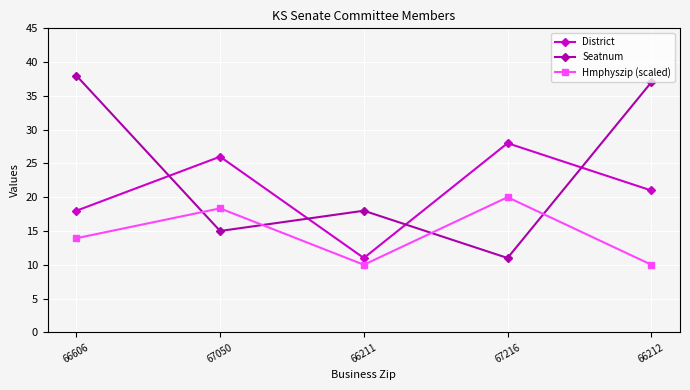

Is this an area chart (filled region under the line)?

No